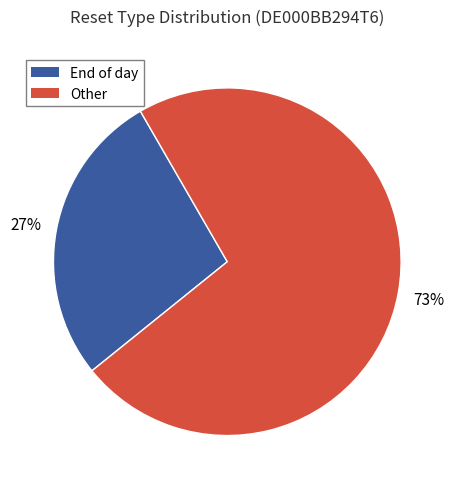

To the nearest percent, what portion does End of day represent?

27%